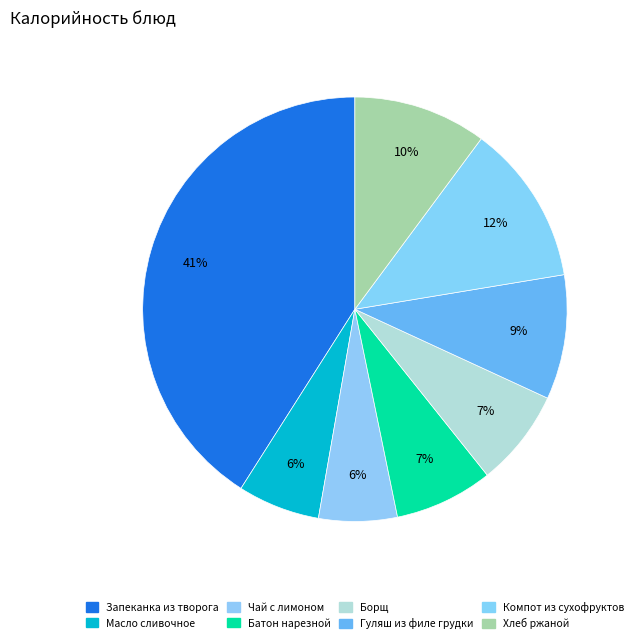

To the nearest percent, what portion does Борщ represent?

7%